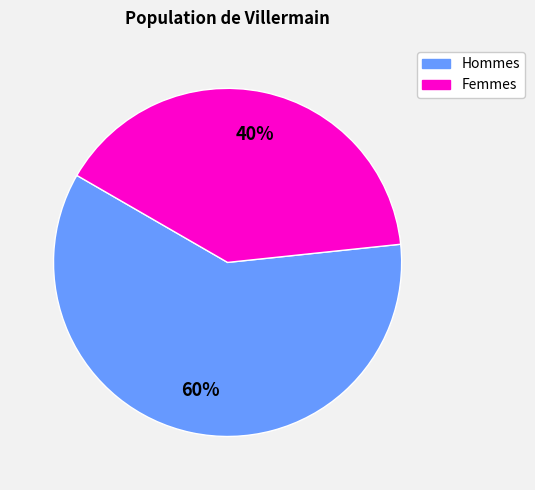

To the nearest percent, what is the difference between the largest and smallest slice percentages?

20%